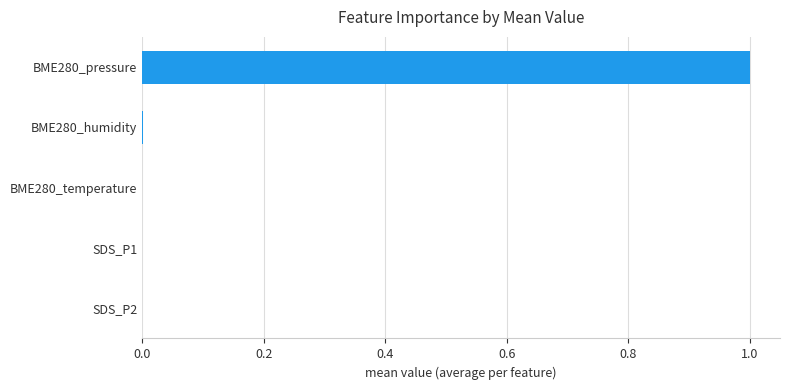

Between SDS_P2 and BME280_pressure, which is larger?

BME280_pressure